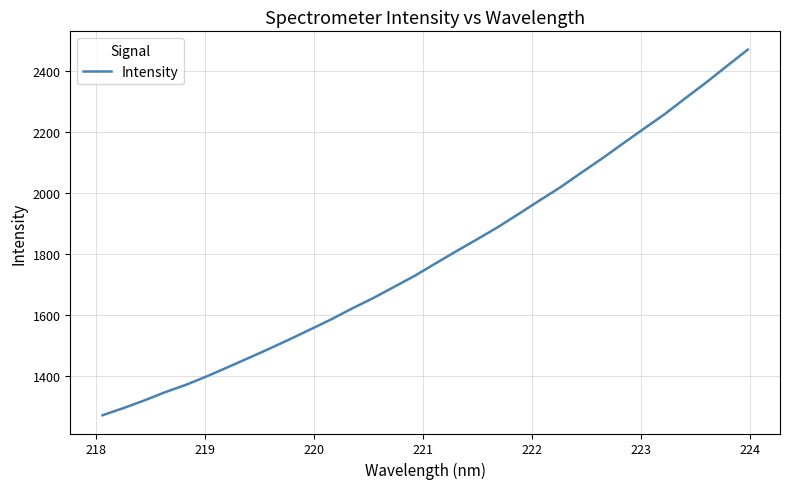

Does the chart have visible grid lines?

Yes